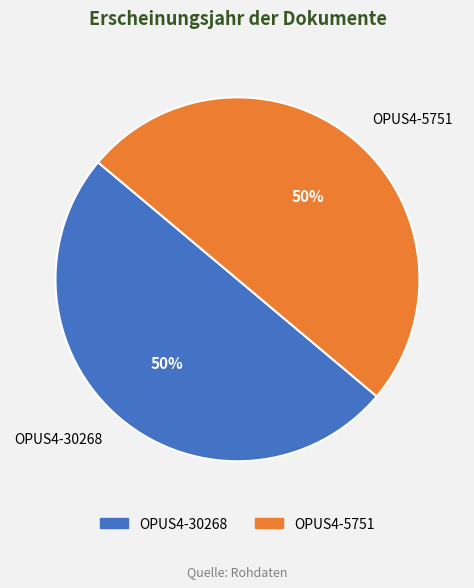

True or false: OPUS4-5751 accounts for 50% of the total.

True